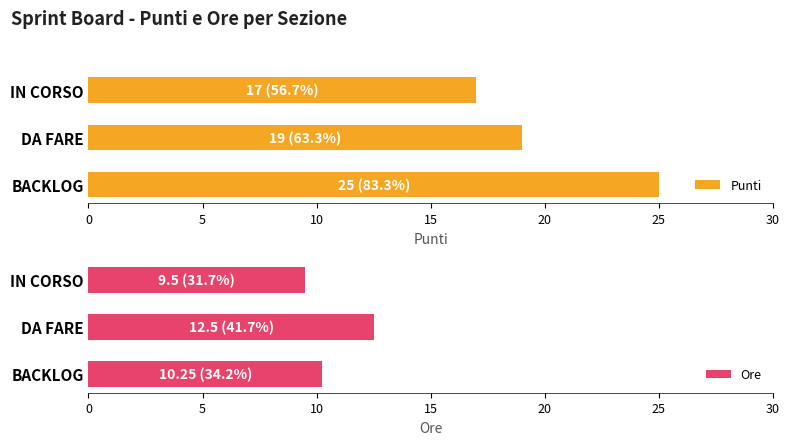

What is the maximum value for Ore?

12.5